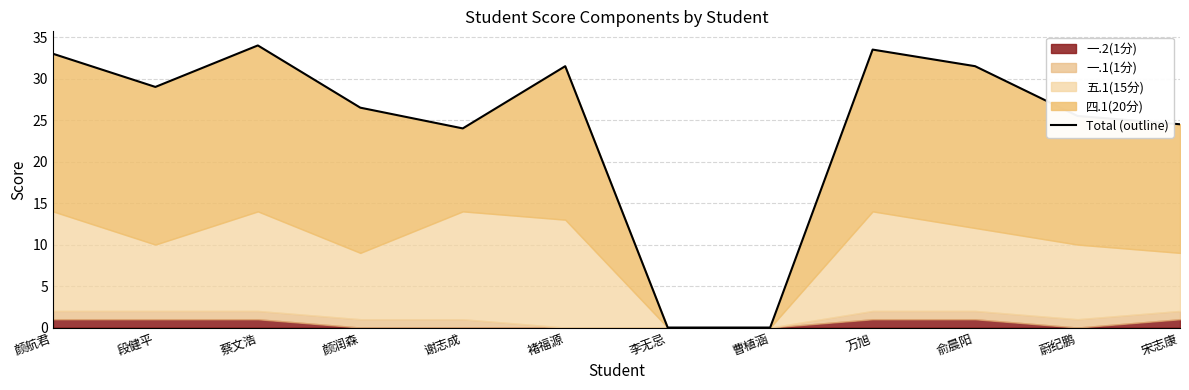

What is the change in value from 段健平 to 谢志成?

-5.0